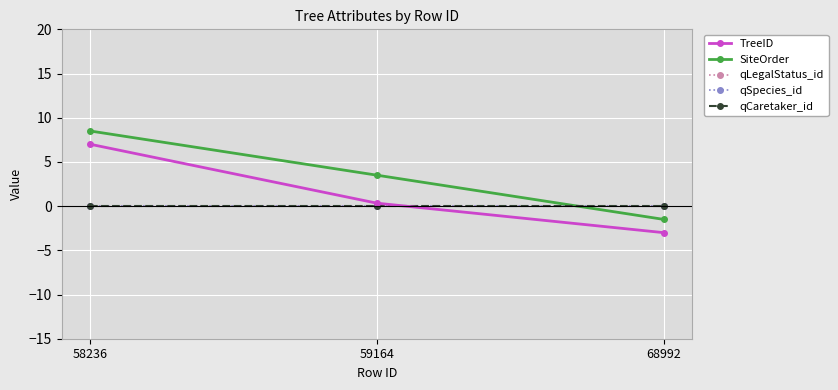

Is the value of SiteOrder at 59164 greater than the value of qCaretaker_id at 59164?

Yes